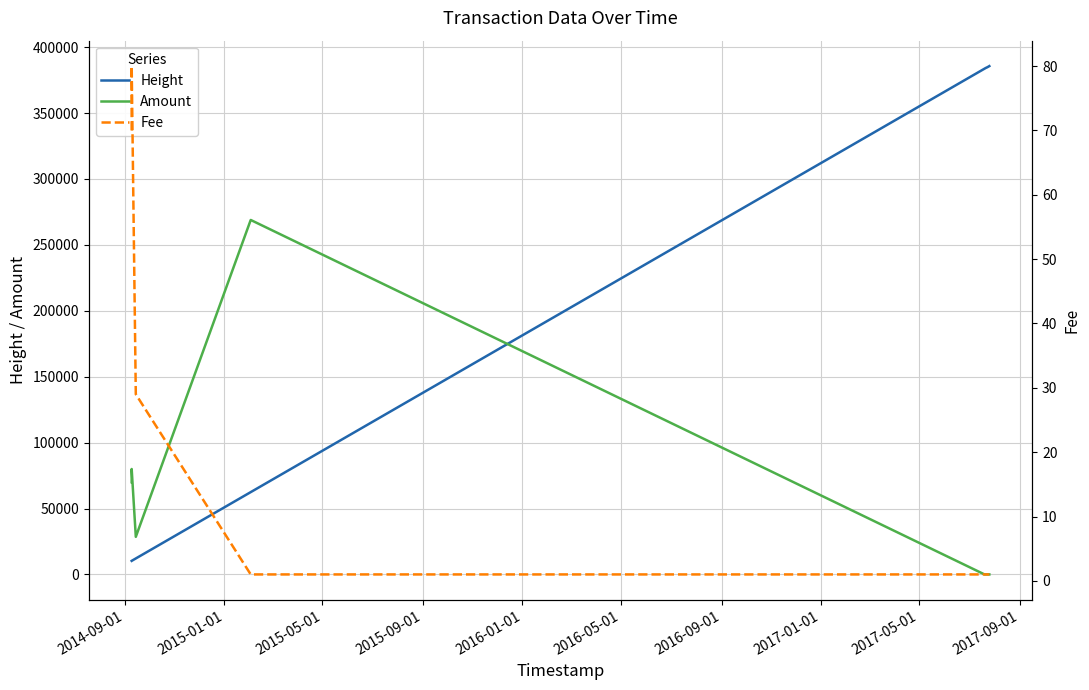

What is the highest value of the Amount series?

268881